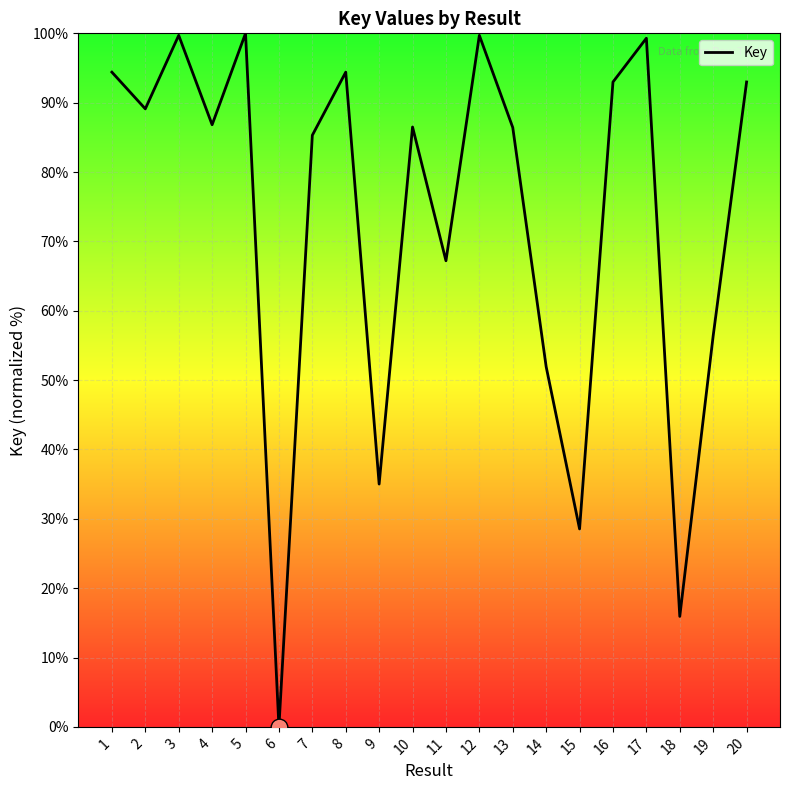

At which label does the data first exceed 86?

1